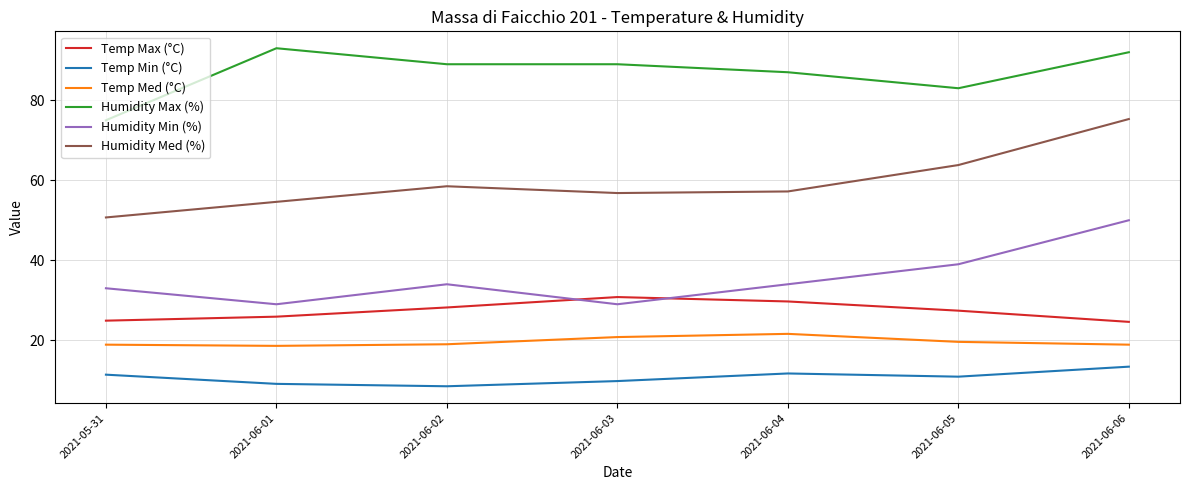

The value of Humidity Max (%) at 2021-05-31 is 111.6. True or false?

False